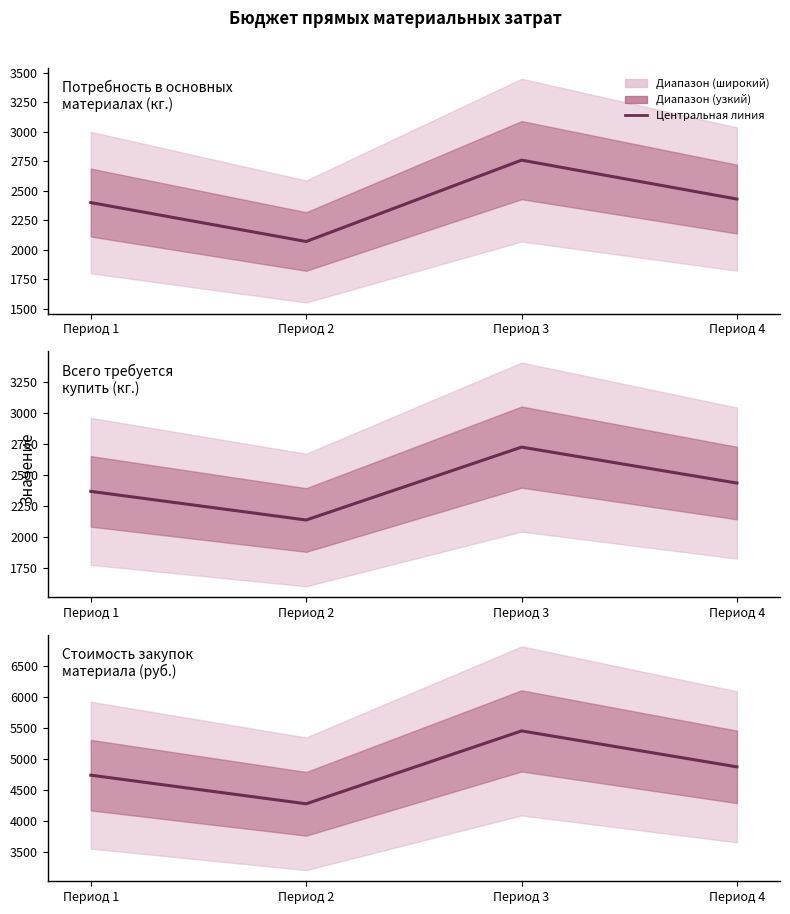

Which series has the widest spread of values?

Стоимость закупок
материала (руб.)